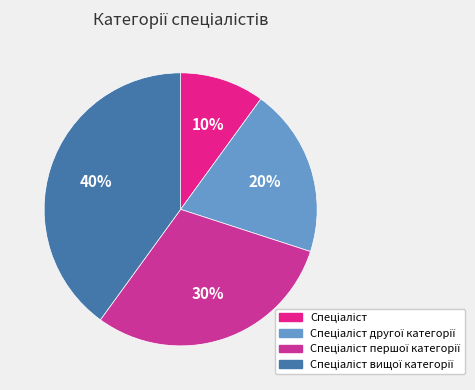

Count the number of slices in the pie.

4